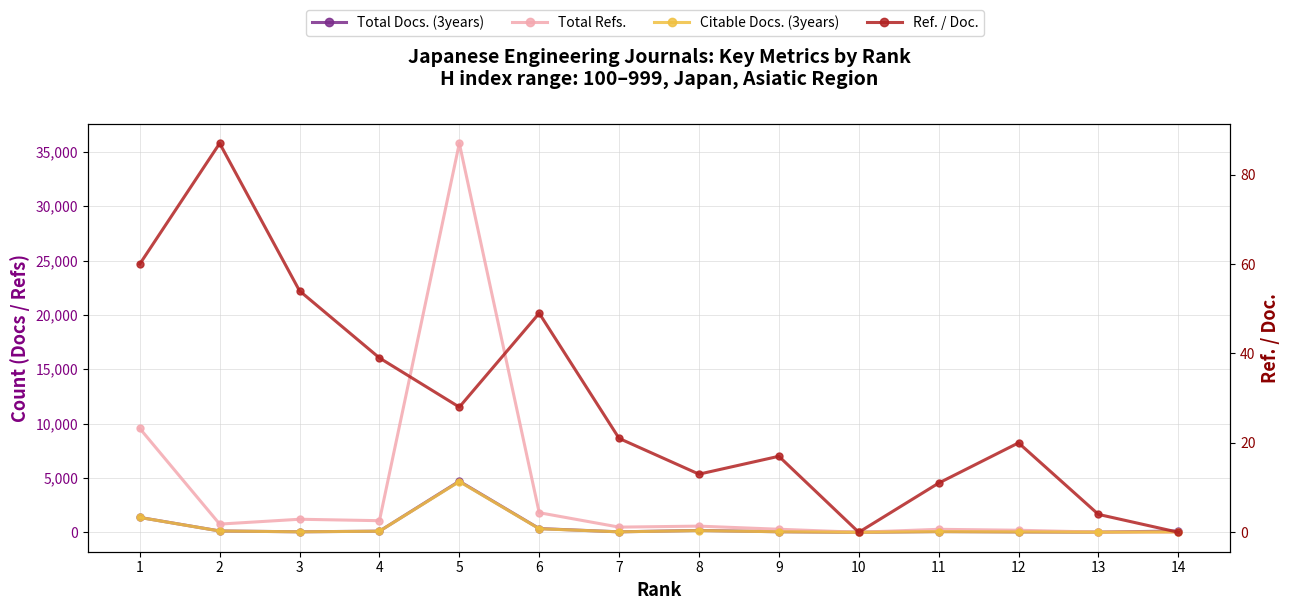

What is the total value across all series at 4?

1304